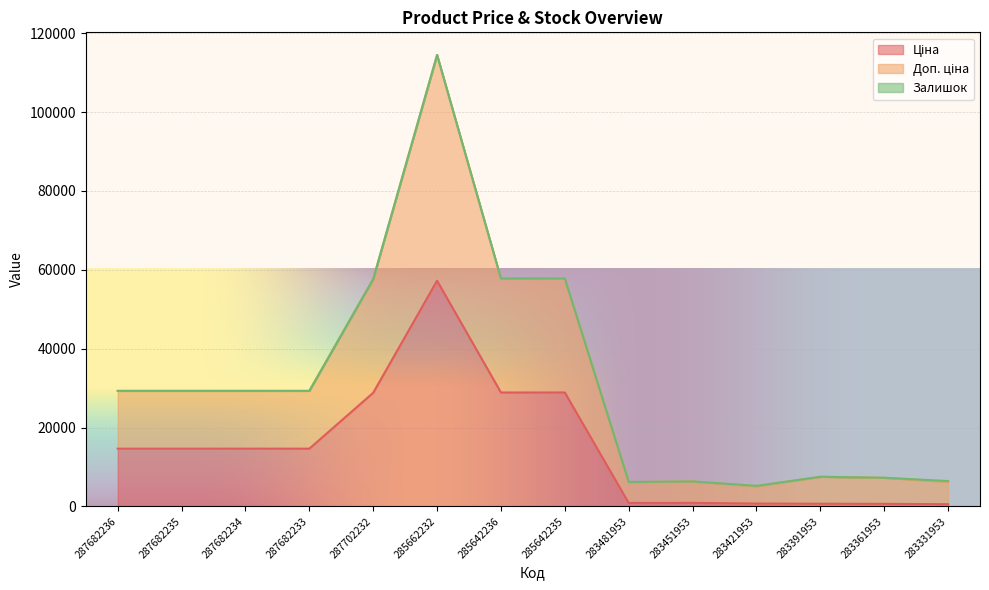

In Ціна, how many points are higher than both neighbors (excluding endpoints)?

2